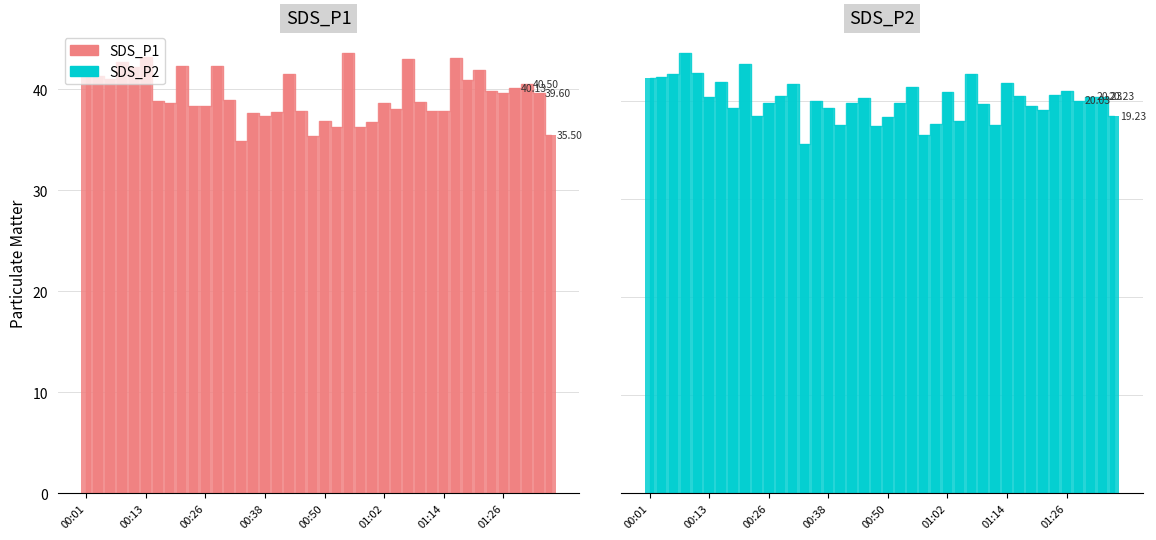

What is the average value of the SDS_P1 series?

39.4